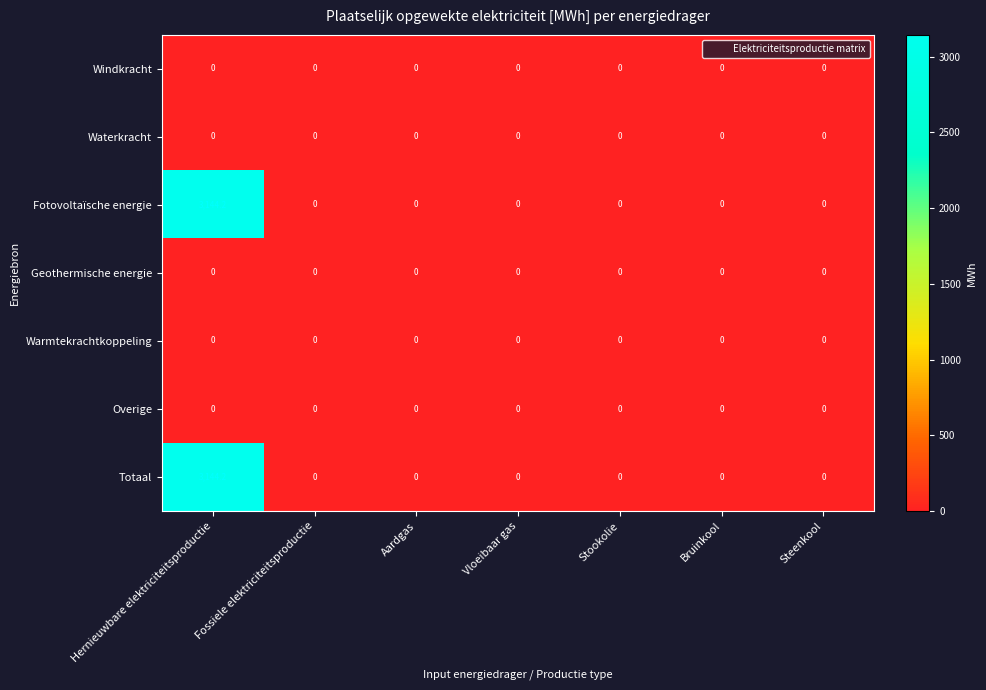

At which category is the sum across all series the highest?

Hernieuwbare elektriciteitsproductie